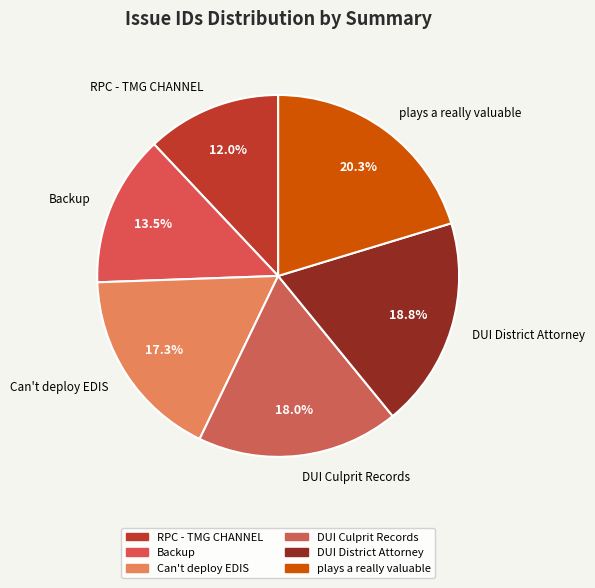

To the nearest percent, what portion does DUI Culprit Records represent?

18%